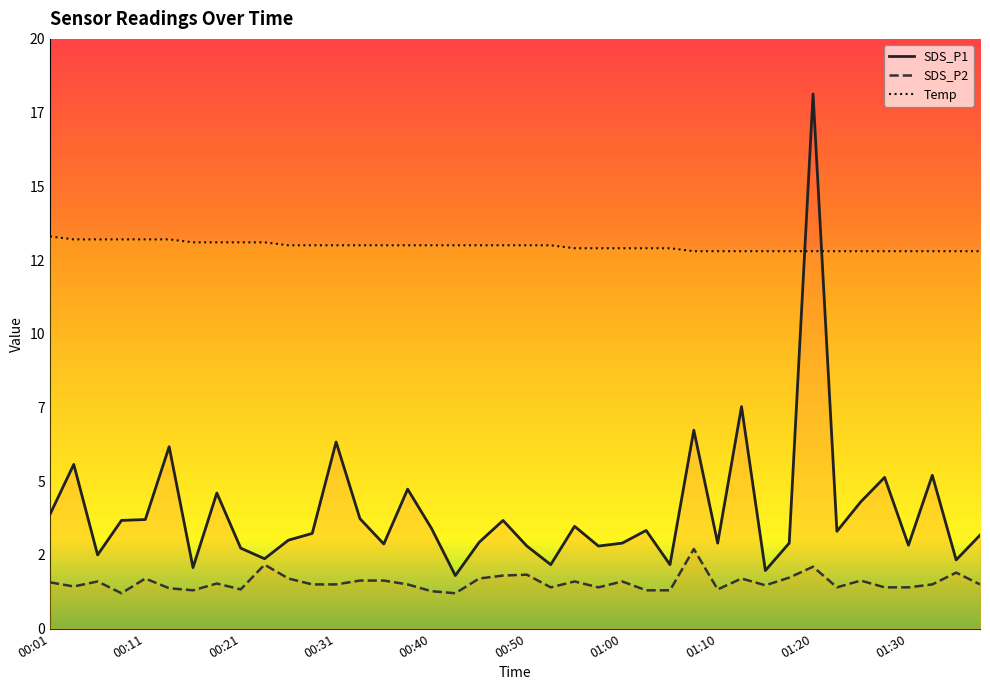

The value of Temp at 19 is 6.9. True or false?

False